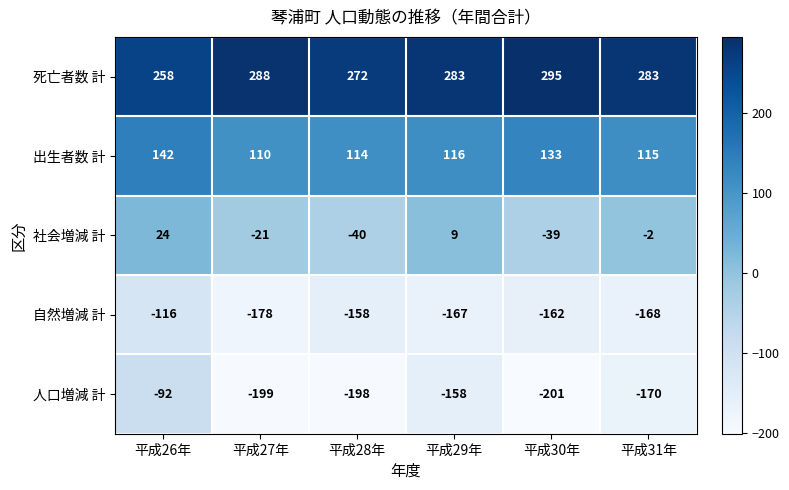

What is the spread (max minus min) of values at 平成29年?

450